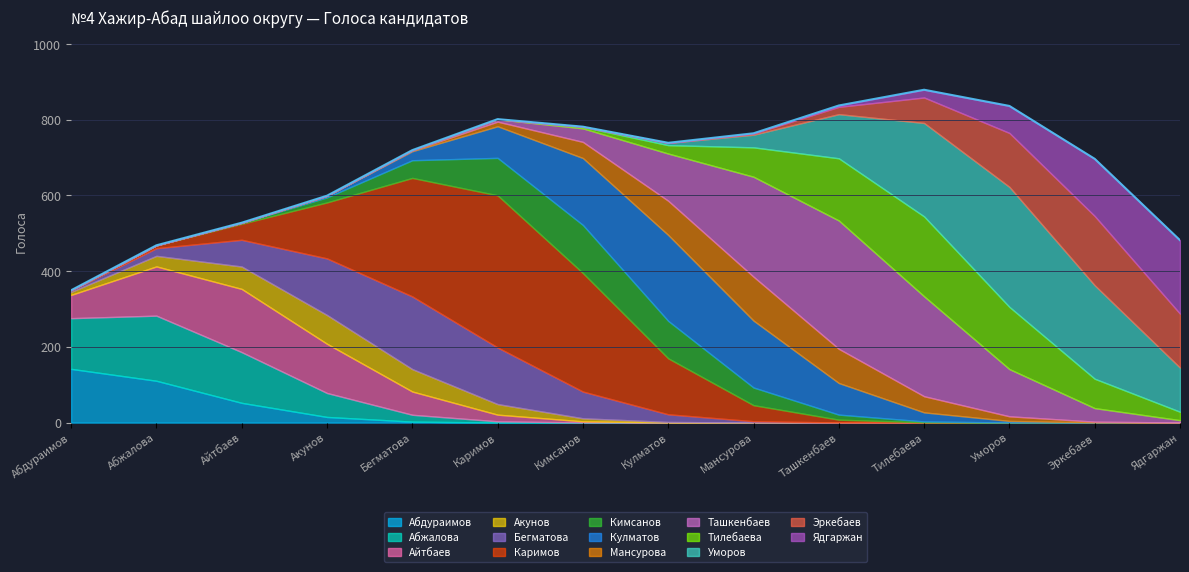

Does the chart have visible grid lines?

Yes